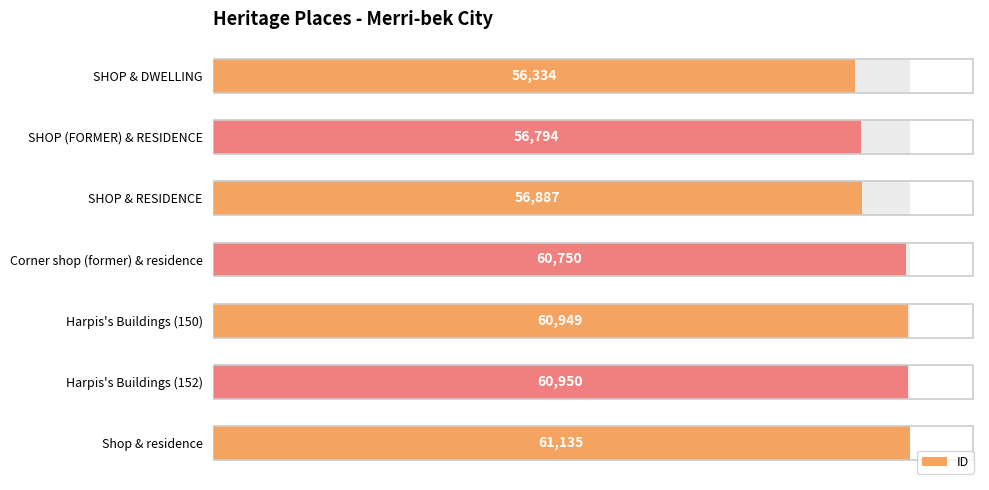

What is the smallest value displayed?

56334